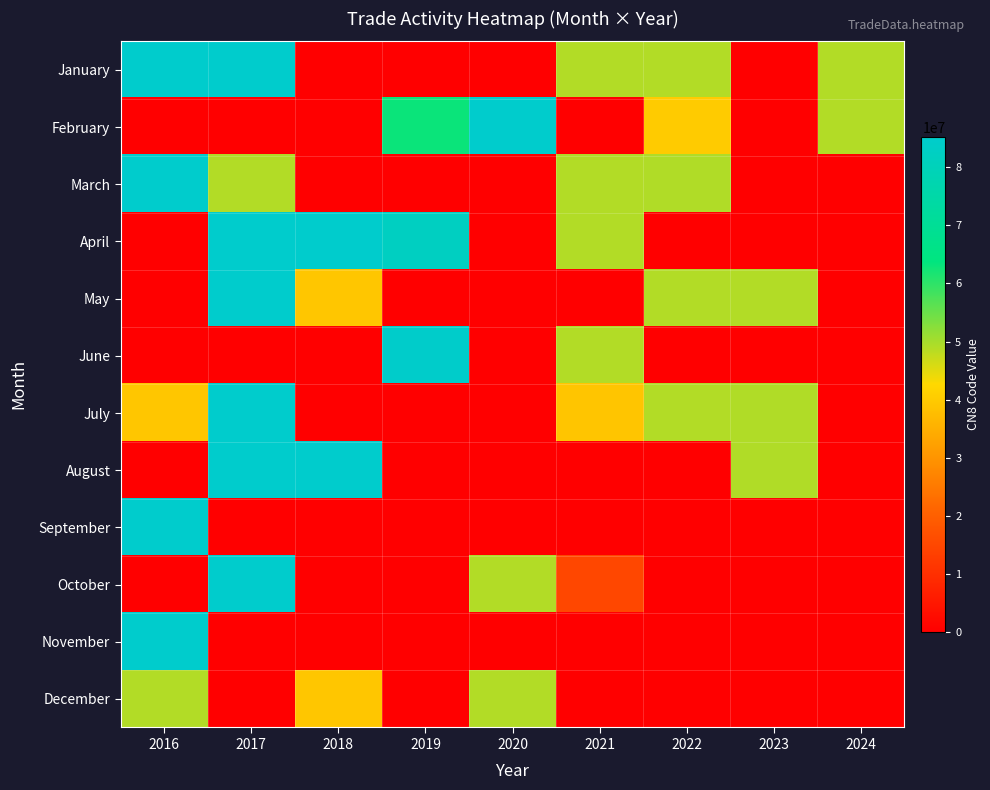

Reading left to right, list all the values displayed in this chart.

January: 2016=85232100	2017=85232100	2018=0	2019=0	2020=0	2021=49019900	2022=49019900	2023=0	2024=49019900
February: 2016=0	2017=0	2018=0	2019=63051010	2020=85192010	2021=0	2022=40131000	2023=0	2024=49019900
March: 2016=85232100	2017=49040000	2018=0	2019=0	2020=0	2021=49019900	2022=49111090	2023=0	2024=0
April: 2016=0	2017=85232100	2018=85219000	2019=82141000	2020=0	2021=49019900	2022=0	2023=0	2024=0
May: 2016=0	2017=85232100	2018=39199020	2019=0	2020=0	2021=0	2022=49019900	2023=49019900	2024=0
June: 2016=0	2017=0	2018=0	2019=84717070	2020=0	2021=49019900	2022=0	2023=0	2024=0
July: 2016=39219090	2017=85219000	2018=0	2019=0	2020=0	2021=39000000	2022=49019900	2023=49111090	2024=0
August: 2016=0	2017=85192099	2018=85229049	2019=0	2020=0	2021=0	2022=0	2023=49111090	2024=0
September: 2016=85229080	2017=0	2018=0	2019=0	2020=0	2021=0	2022=0	2023=0	2024=0
October: 2016=0	2017=85229049	2018=0	2019=0	2020=49019900	2021=15000000	2022=0	2023=0	2024=0
November: 2016=85192010	2017=0	2018=0	2019=0	2020=0	2021=0	2022=0	2023=0	2024=0
December: 2016=49040000	2017=0	2018=39209990	2019=0	2020=49019900	2021=0	2022=0	2023=0	2024=0